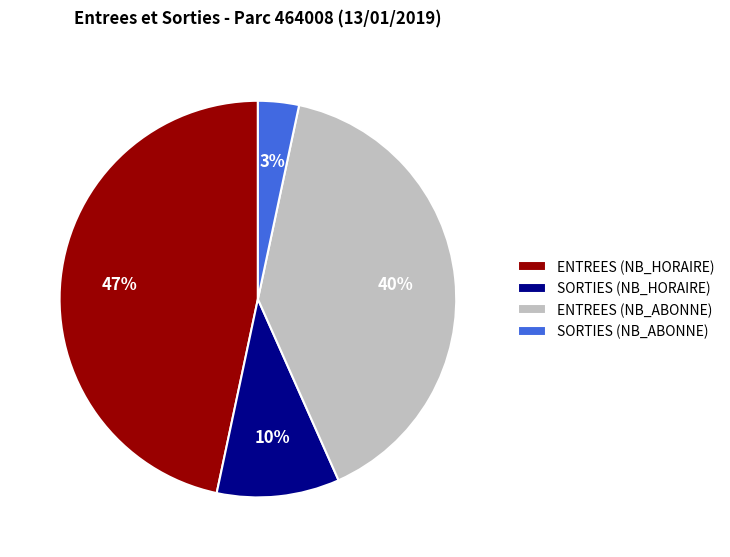

Approximately how many times larger is the value at SORTIES (NB_ABONNE) compared to SORTIES (NB_HORAIRE)?

0.3